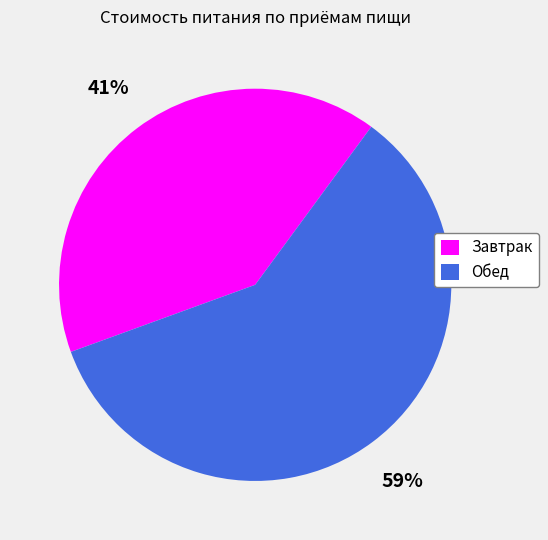

To the nearest percent, what portion does Обед represent?

59%